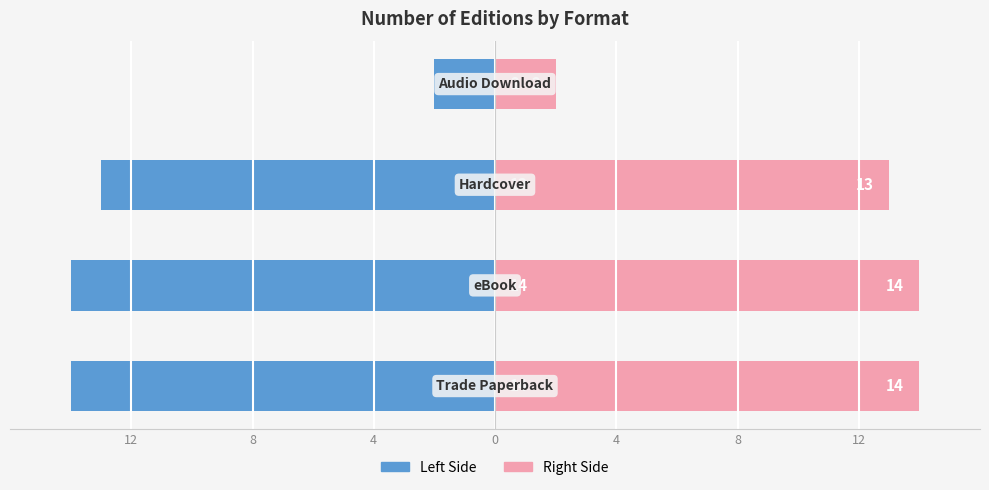

Reading right to left, transcribe all the data shown in this chart.

Count (Left): 0=-2	4=-13	8=-14	12=-14
Count (Right): 0=2	4=13	8=14	12=14